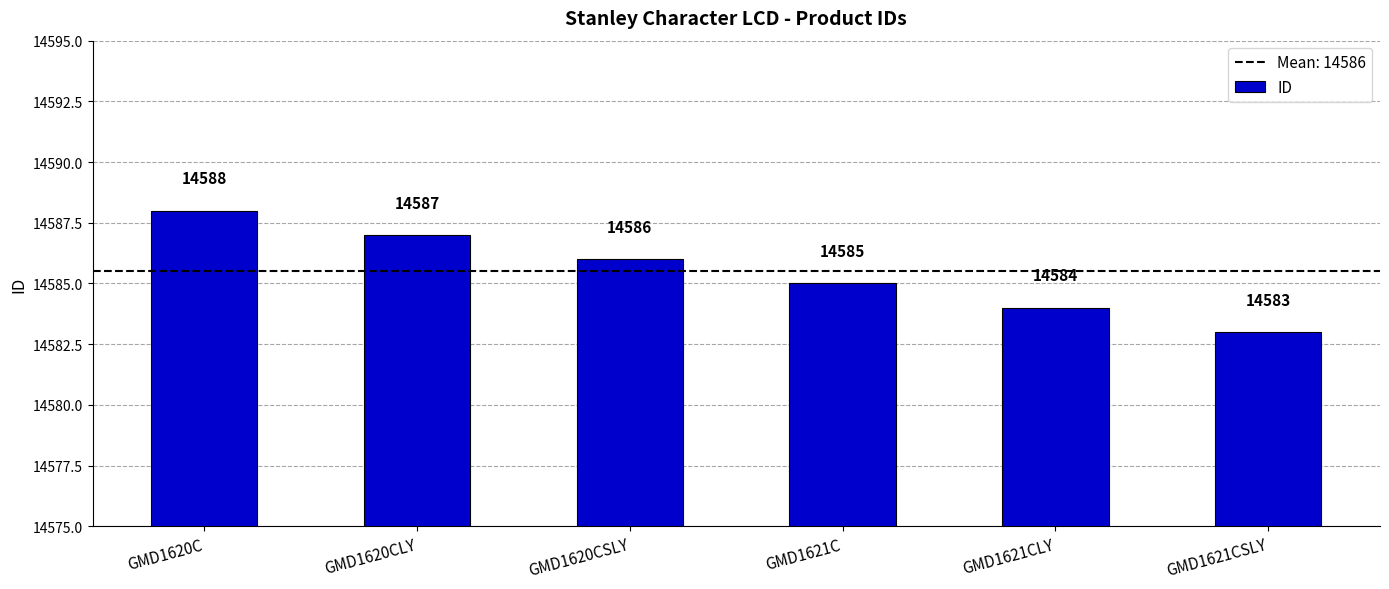

What is the difference between the maximum and minimum values?

5